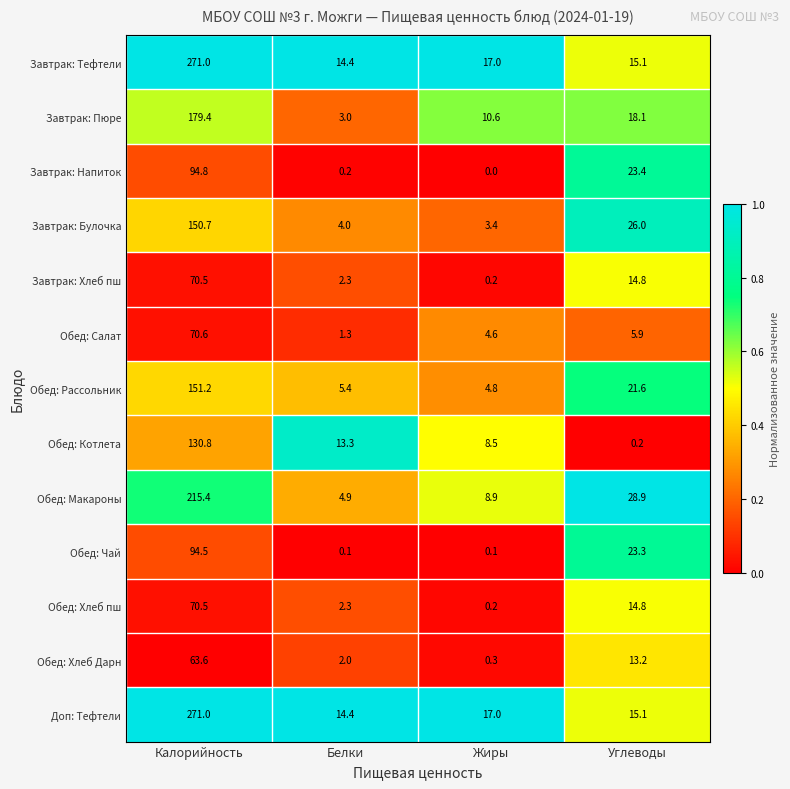

What is the spread (max minus min) of values at Углеводы?

28.7